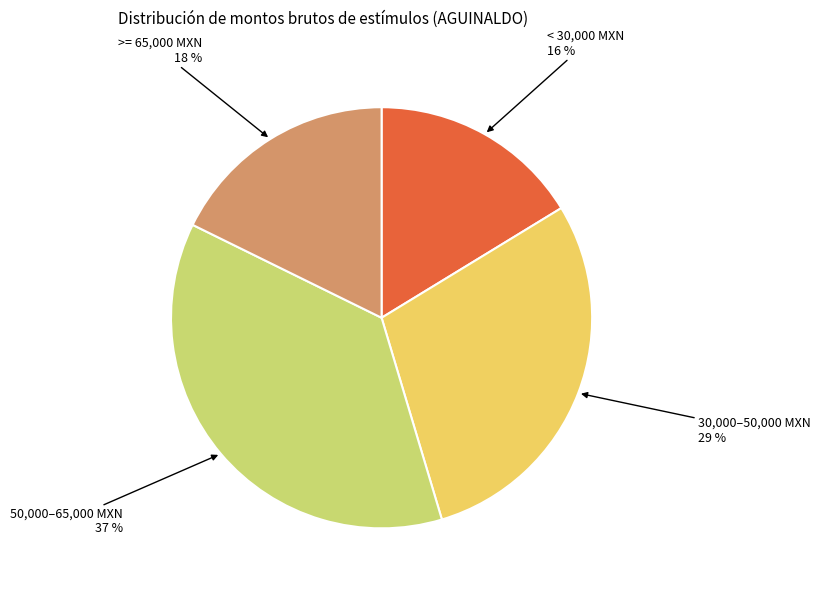

To the nearest percent, what is the average slice percentage?

25%